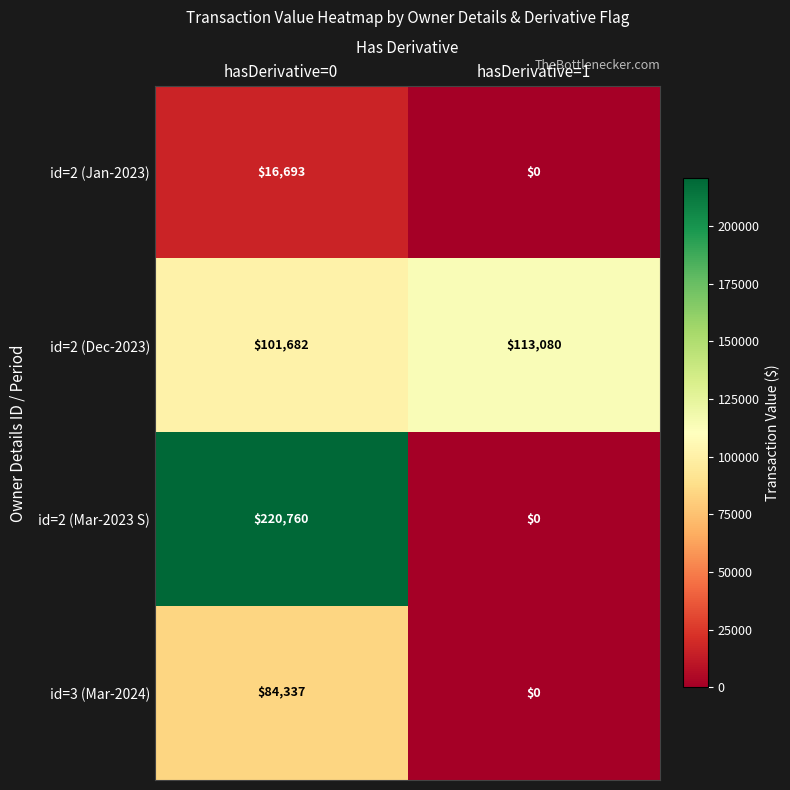

Which category has the highest value across all series?

hasDerivative=0